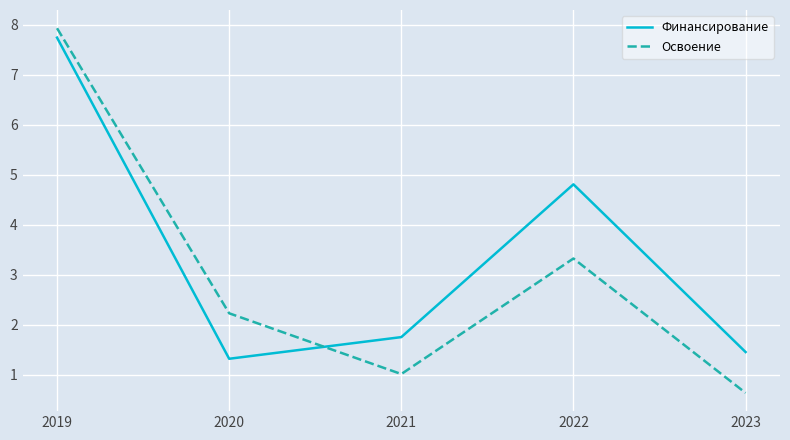

At which label is Освоение closest to 4?

2022